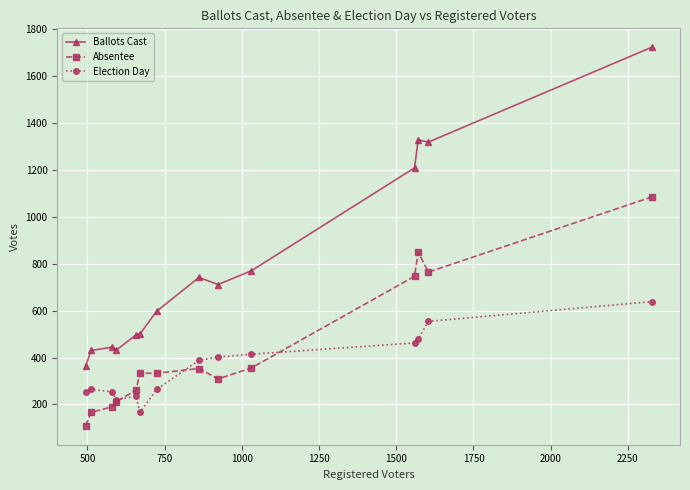

List the series in order of their overall mean, highest first.

Ballots Cast, Absentee, Election Day